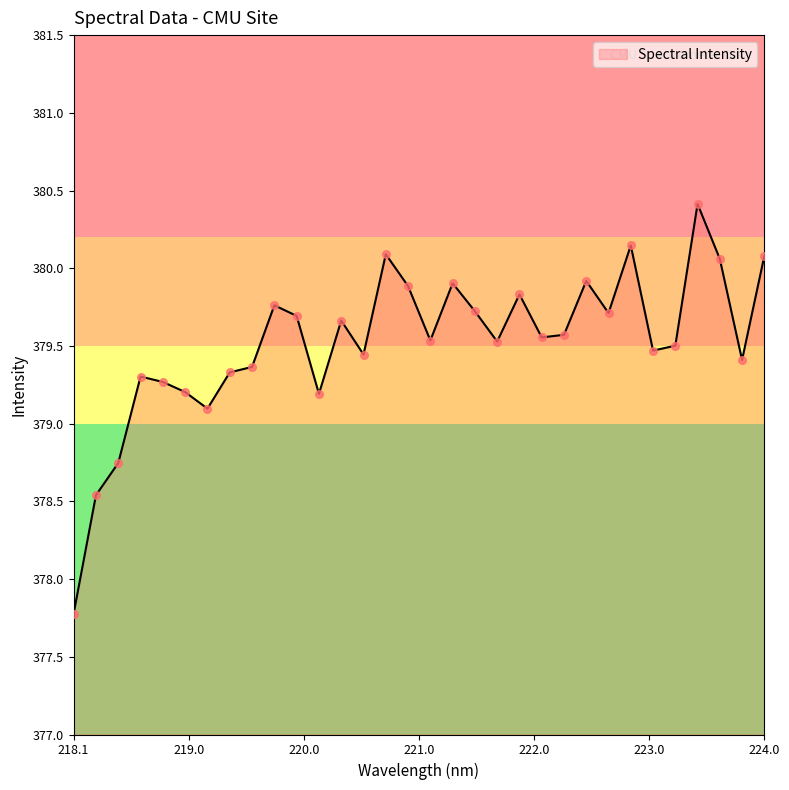

What is the difference between the maximum and minimum values?

2.6